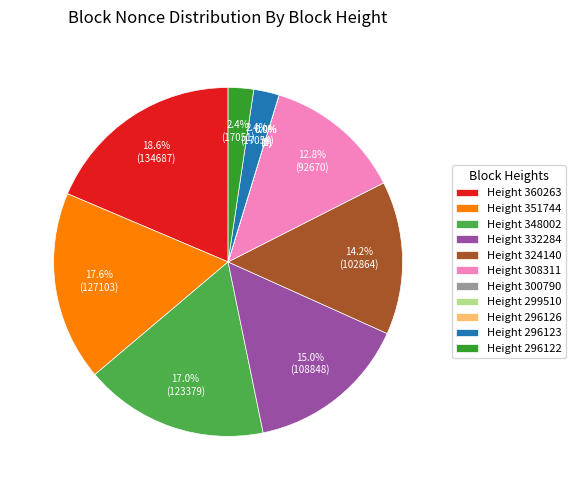

Does any single category account for the majority?

No